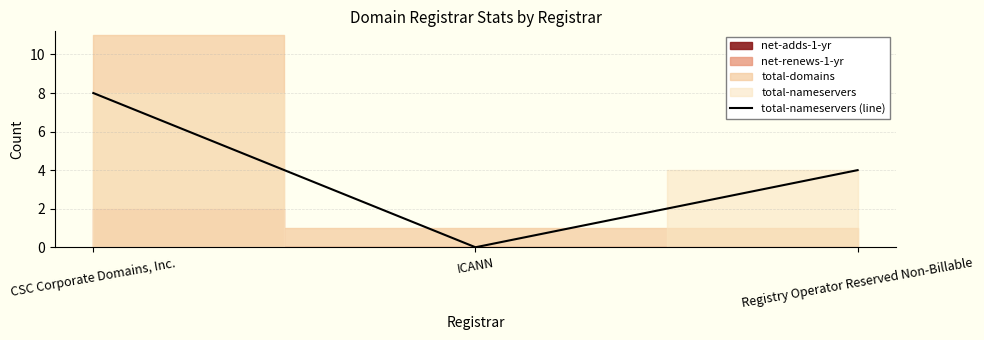

What is the difference between the values at ICANN and Registry Operator Reserved Non-Billable?

4